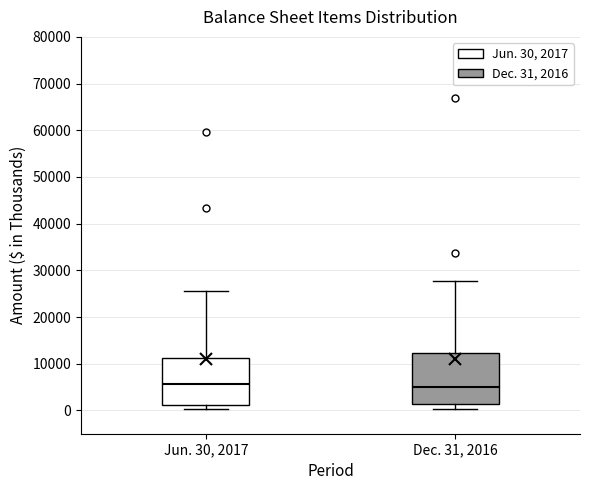

Reading left to right, transcribe this box plot: for each box, give where its median line is, the range the box spans, and where its two whiskers end, as read against the y-axis. The values are not printed on the chart, so give them approximately, as read against the axis.

Jun. 30, 2017: median 6000, box 1000 to 11000, whiskers 0 to 26000
Dec. 31, 2016: median 5000, box 1000 to 12000, whiskers 0 to 28000